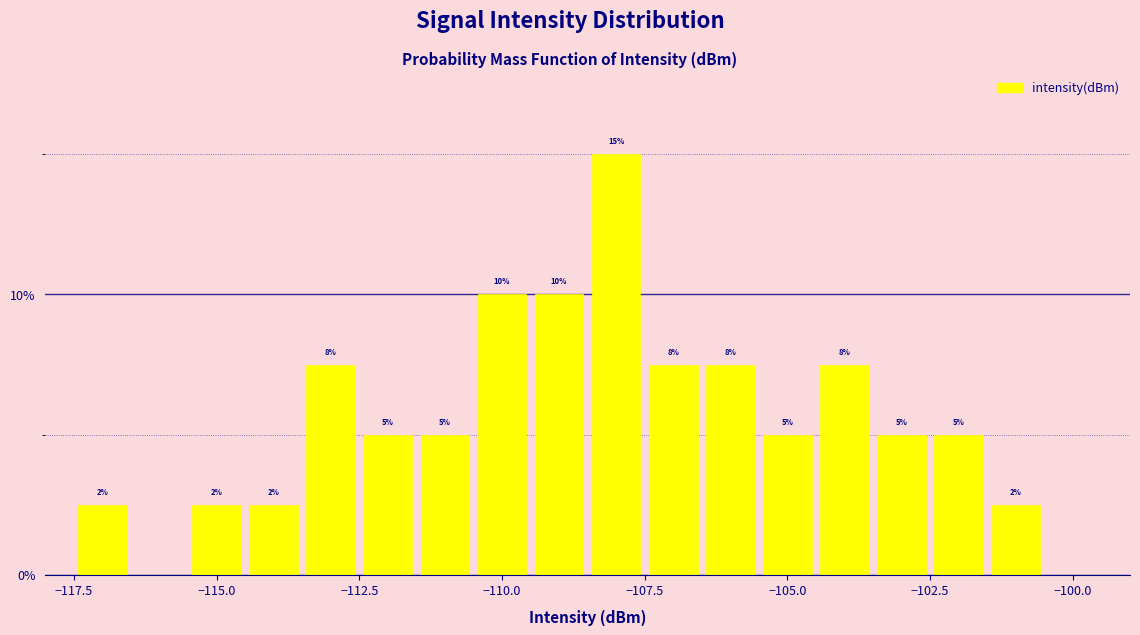

Around what value on the x-axis is the tallest bar? Give the approximate position of its centre, as read against the axis.

-108.0